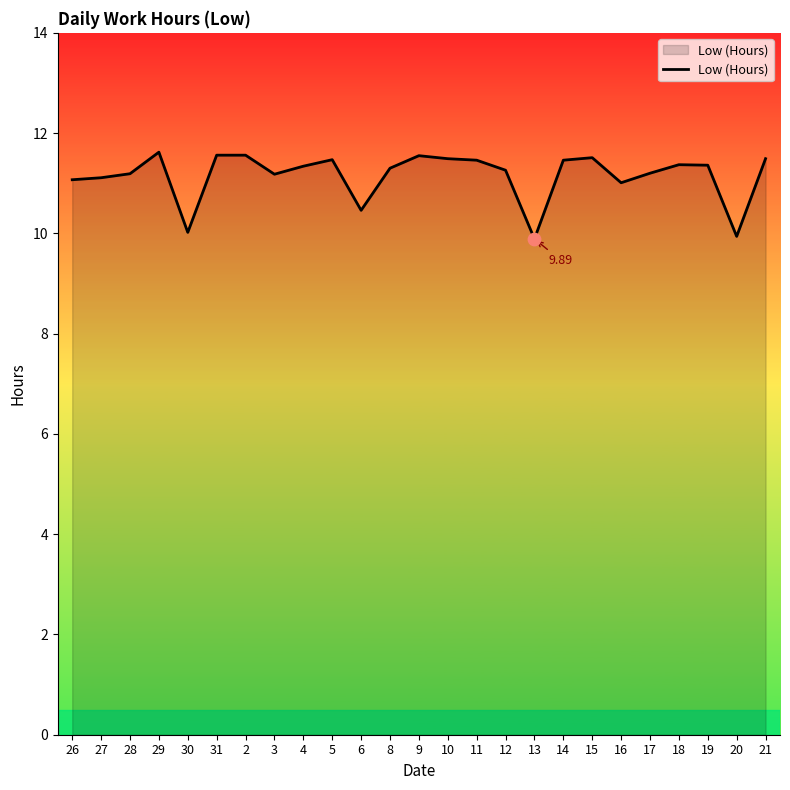

Approximately how many times larger is the value at 30 compared to 26?

0.9